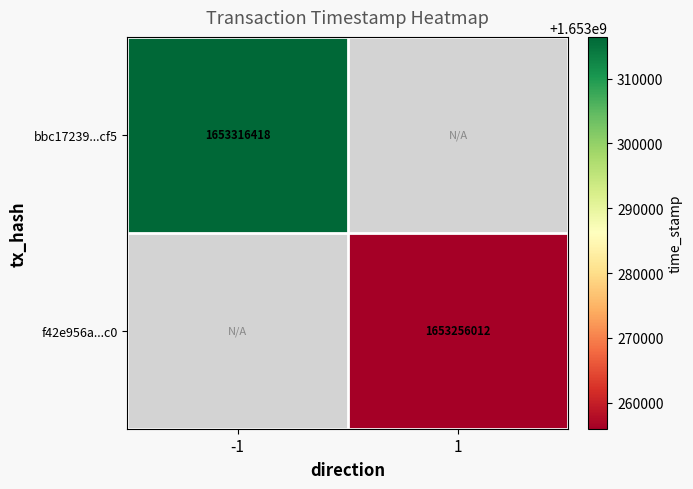

Between 1 and -1, which is larger?

-1